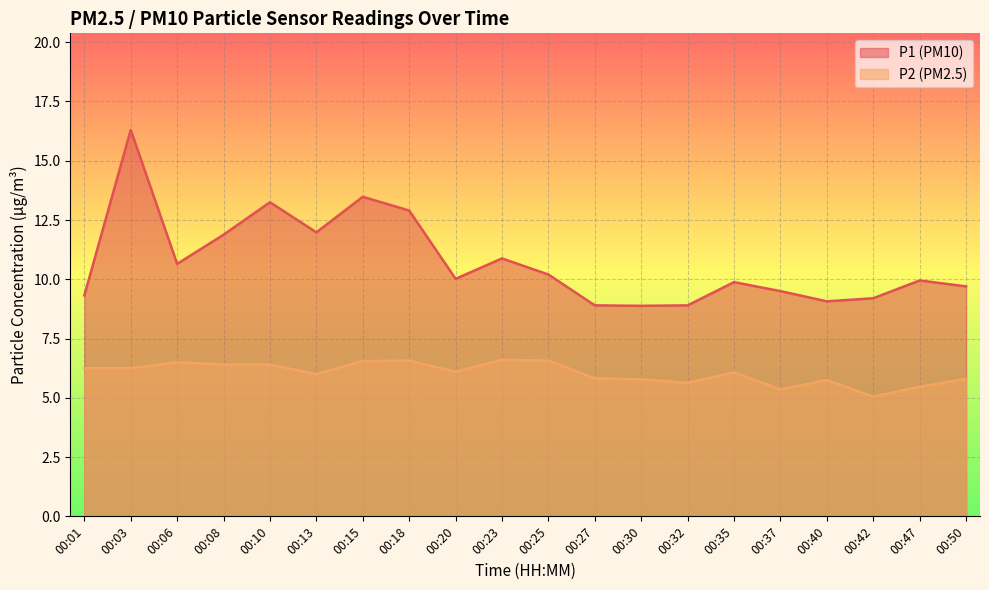

What is the total value across all series at 00:23?

17.5